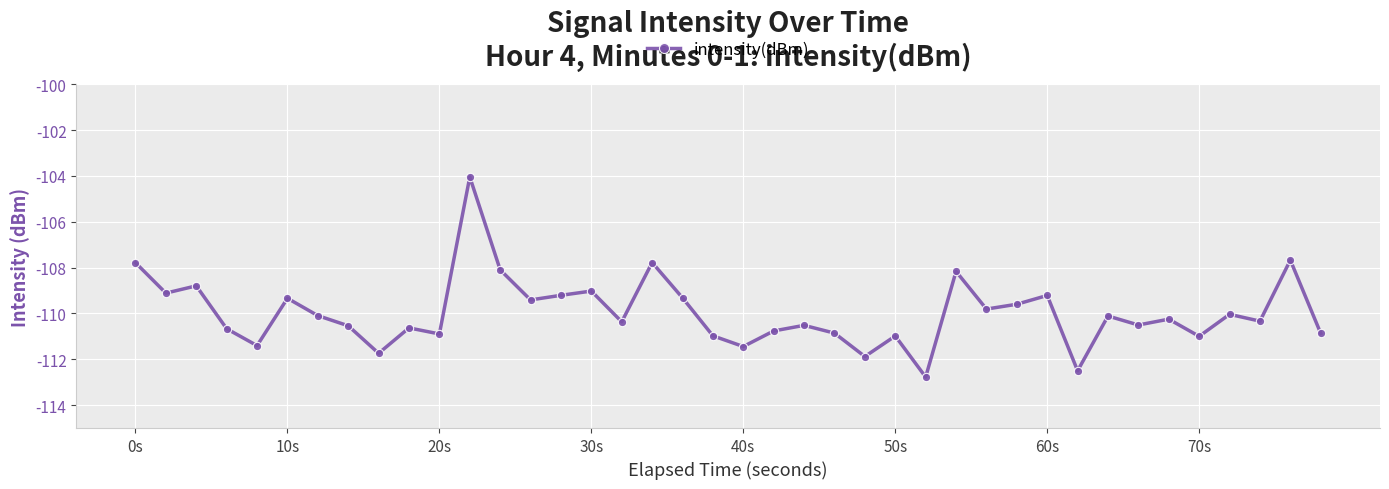

What is the difference between the second highest and minimum values?

5.1